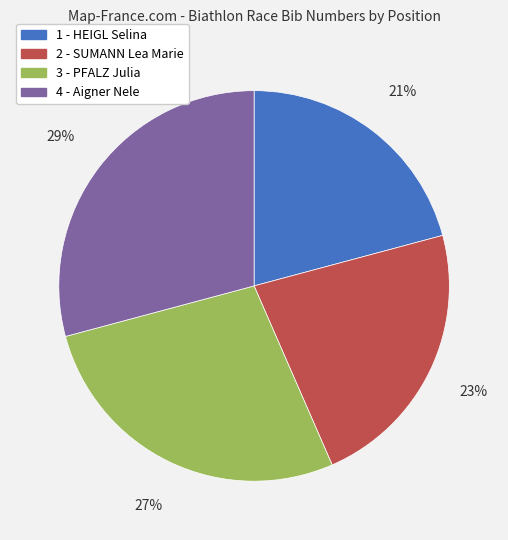

To the nearest percent, what percentage of the pie is 4 - Aigner Nele?

29%